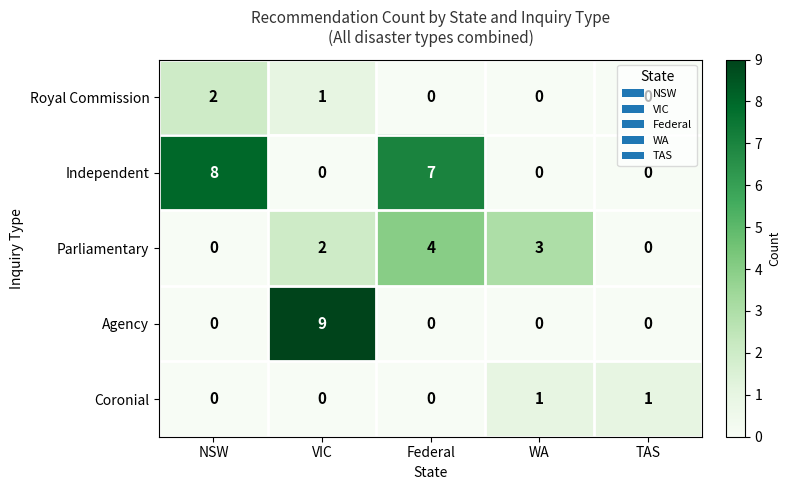

Is the value of Agency at WA greater than the value of Independent at Federal?

No